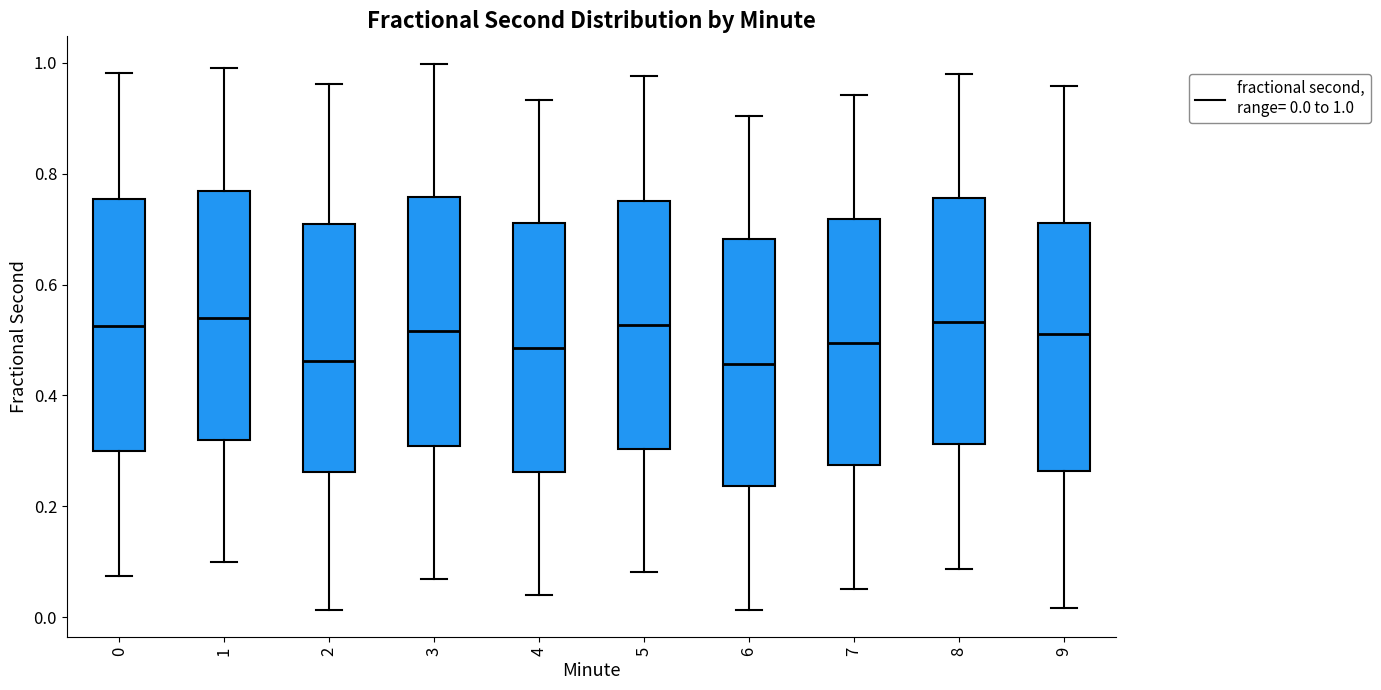

Reading left to right, read every box against the y-axis: the position of its median line, the range the box covers, and the ends of its whiskers. The values are not printed on the chart, so give them approximately, as read against the axis.

0: median 0.52, box 0.30 to 0.76, whiskers 0.08 to 0.98
1: median 0.54, box 0.32 to 0.76, whiskers 0.10 to 1.00
2: median 0.46, box 0.26 to 0.70, whiskers 0.02 to 0.96
3: median 0.52, box 0.30 to 0.76, whiskers 0.06 to 1.00
4: median 0.48, box 0.26 to 0.72, whiskers 0.04 to 0.94
5: median 0.52, box 0.30 to 0.76, whiskers 0.08 to 0.98
6: median 0.46, box 0.24 to 0.68, whiskers 0.02 to 0.90
7: median 0.50, box 0.28 to 0.72, whiskers 0.06 to 0.94
8: median 0.54, box 0.32 to 0.76, whiskers 0.08 to 0.98
9: median 0.52, box 0.26 to 0.72, whiskers 0.02 to 0.96